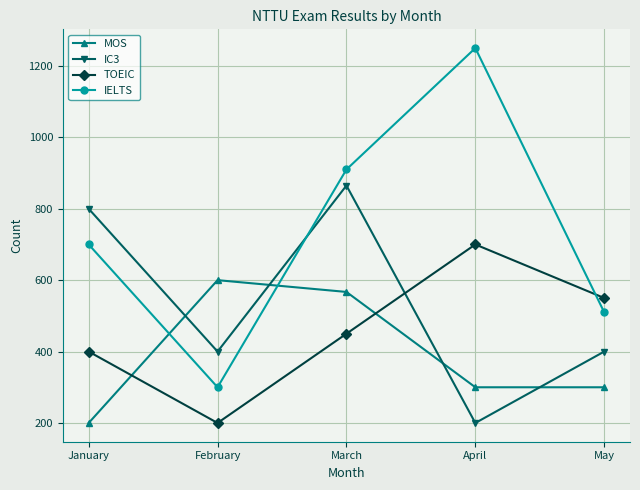

Rank the series at March from lowest to highest value.

TOEIC, MOS, IC3, IELTS